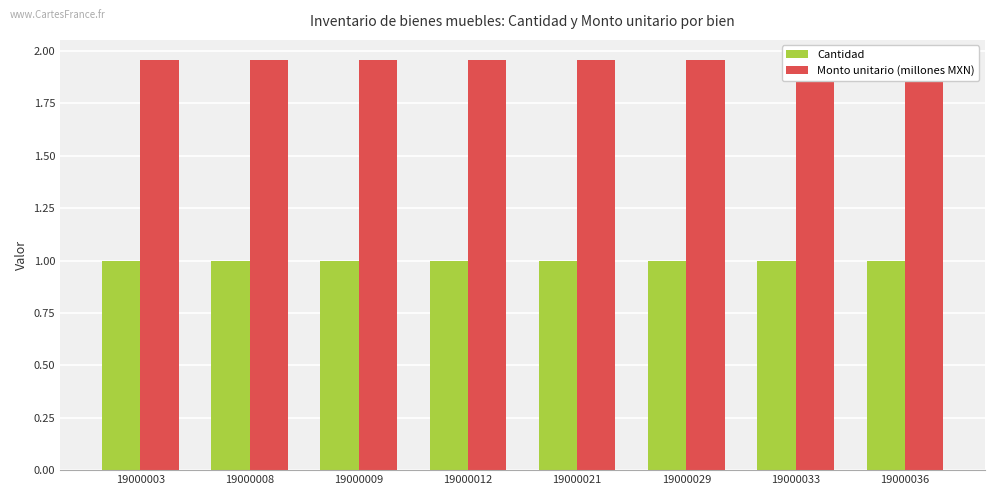

What is the minimum value shown in the chart?

1.0